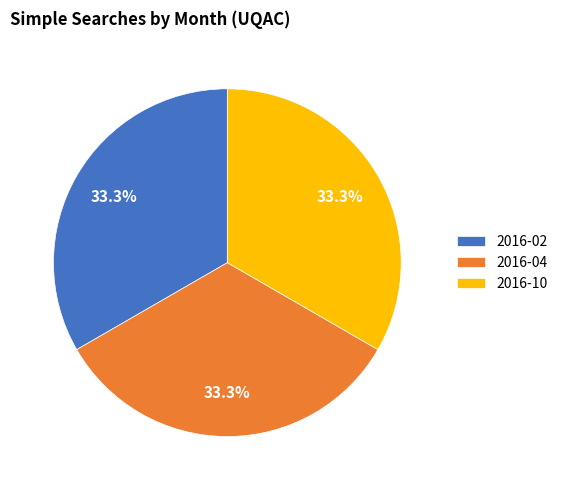

What is the ratio of the value at 2016-02 to the value at 2016-04?

1.0